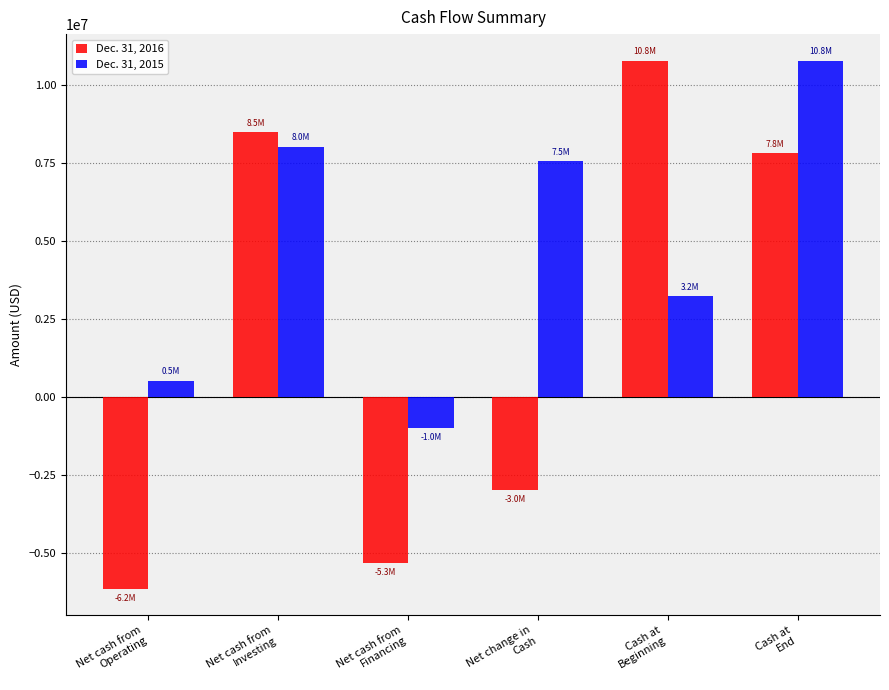

Is it true that Dec. 31, 2015 equals 1852253 at Net change in
Cash?

False